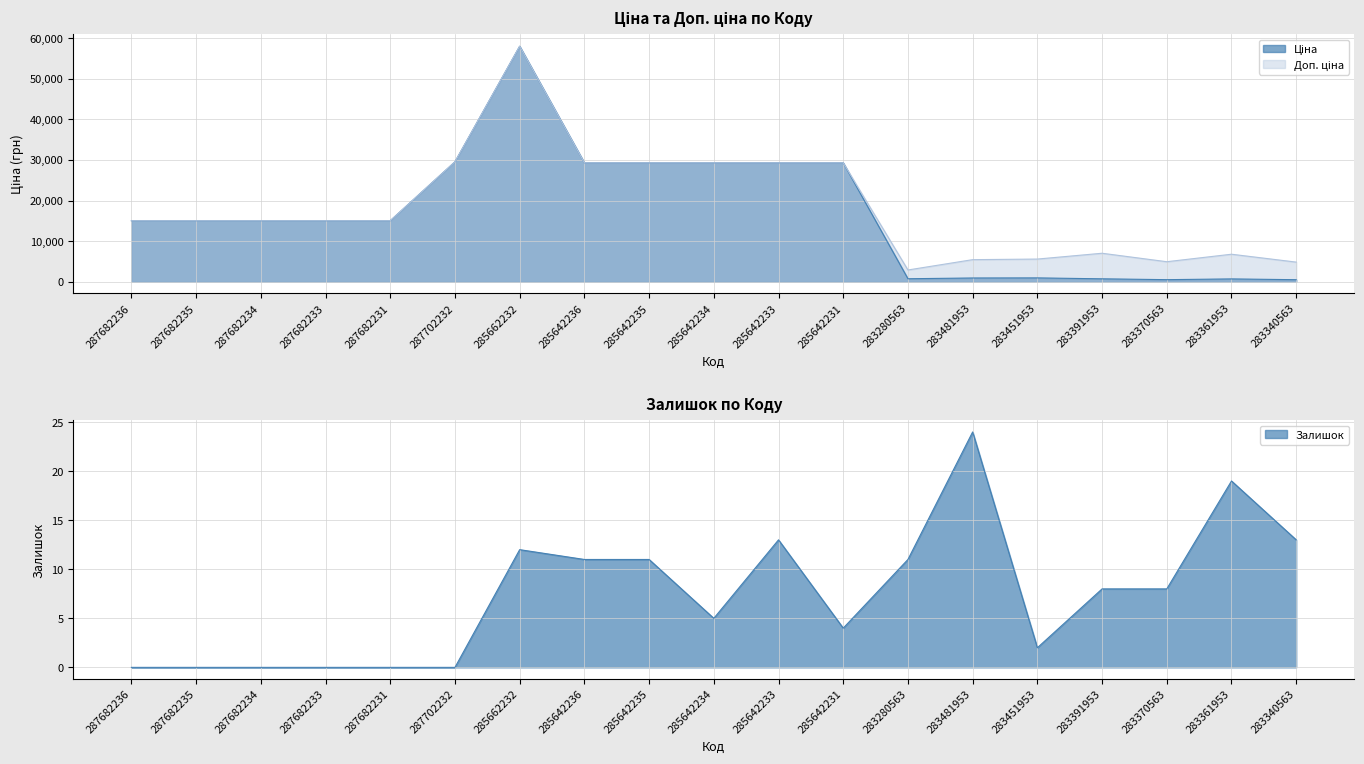

Does the chart display data point markers on the line(s)?

No